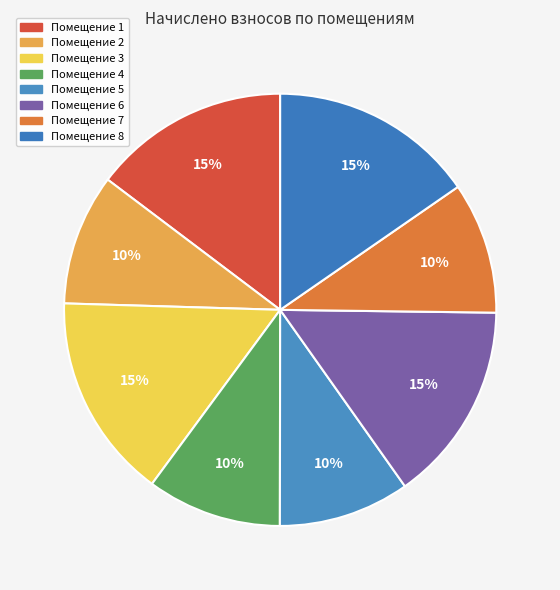

Count the number of slices in the pie.

8